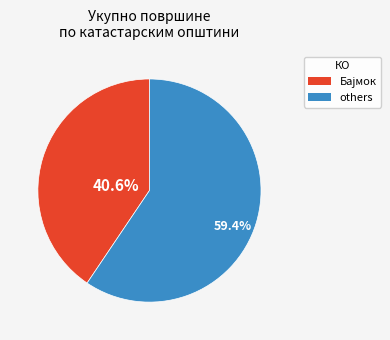

Is there any slice that represents more than half of the pie?

Yes